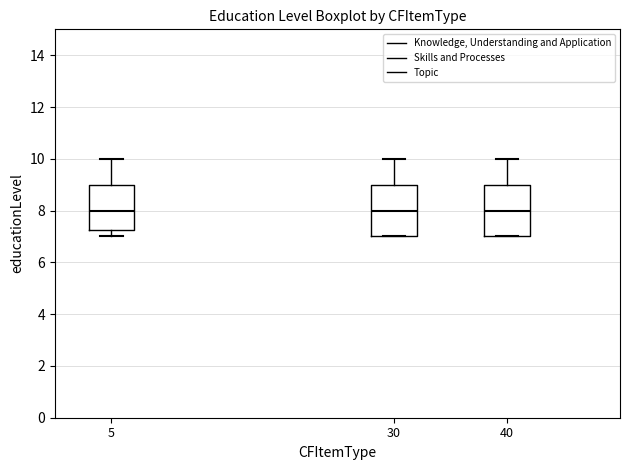

Reading left to right, read every box against the y-axis: the position of its median line, the range the box covers, and the ends of its whiskers. The values are not printed on the chart, so give them approximately, as read against the axis.

5: median 8.0, box 7.2 to 9.0, whiskers 7.0 to 10.0
30: median 8.0, box 7.0 to 9.0, whiskers 7.0 to 10.0
40: median 8.0, box 7.0 to 9.0, whiskers 7.0 to 10.0